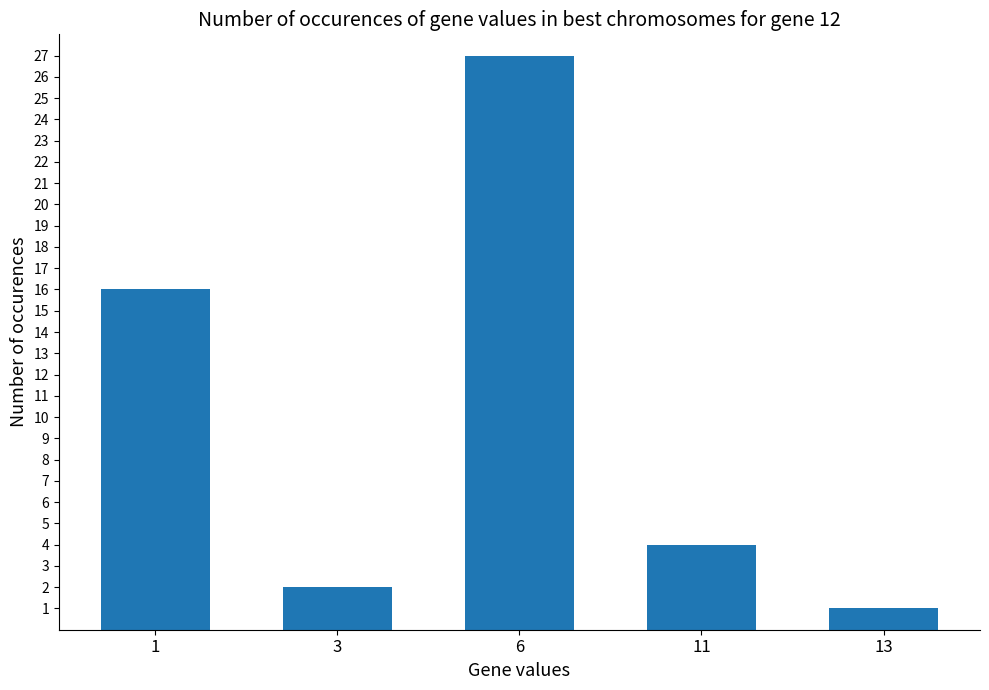

At which label is the value closest to 14?

1